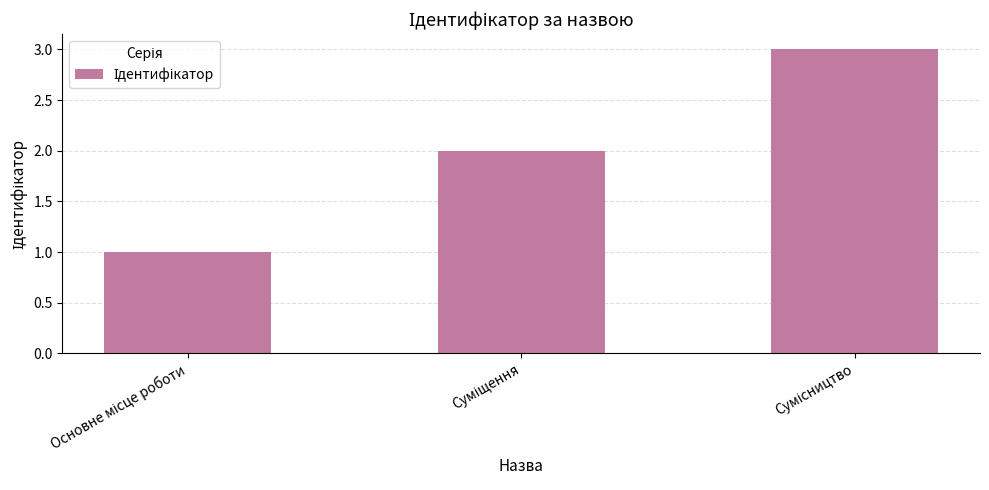

What is the greatest value displayed?

3